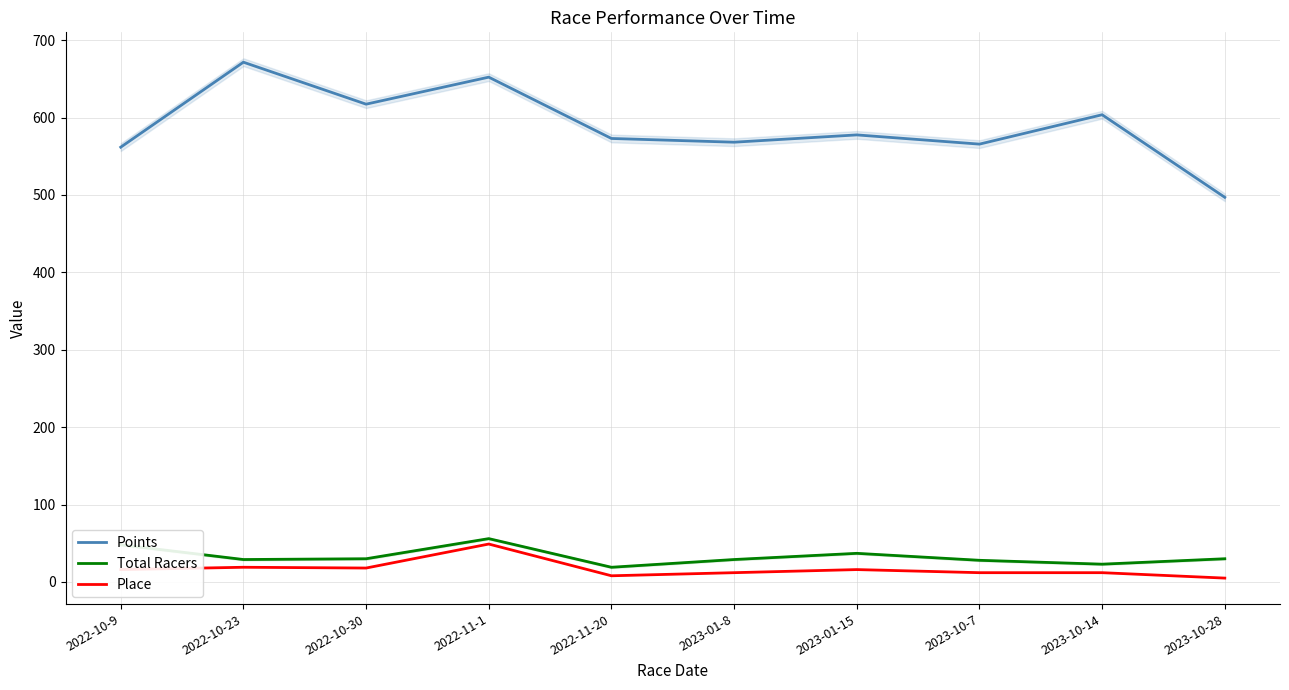

What position from the right is 2022-10-9?

10